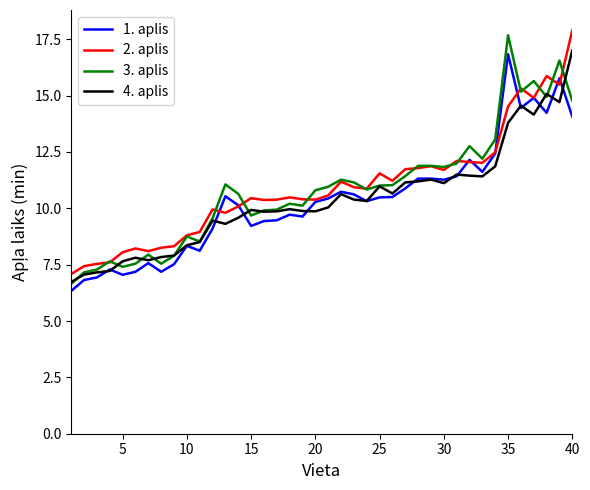

What is the greatest value displayed?

17.9